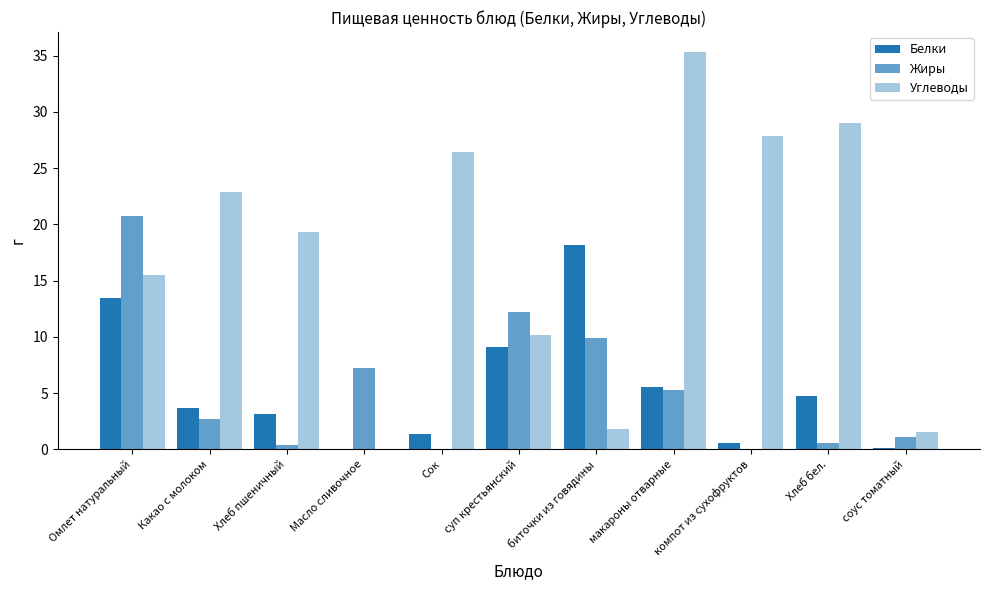

How many categories are shown in the chart?

11